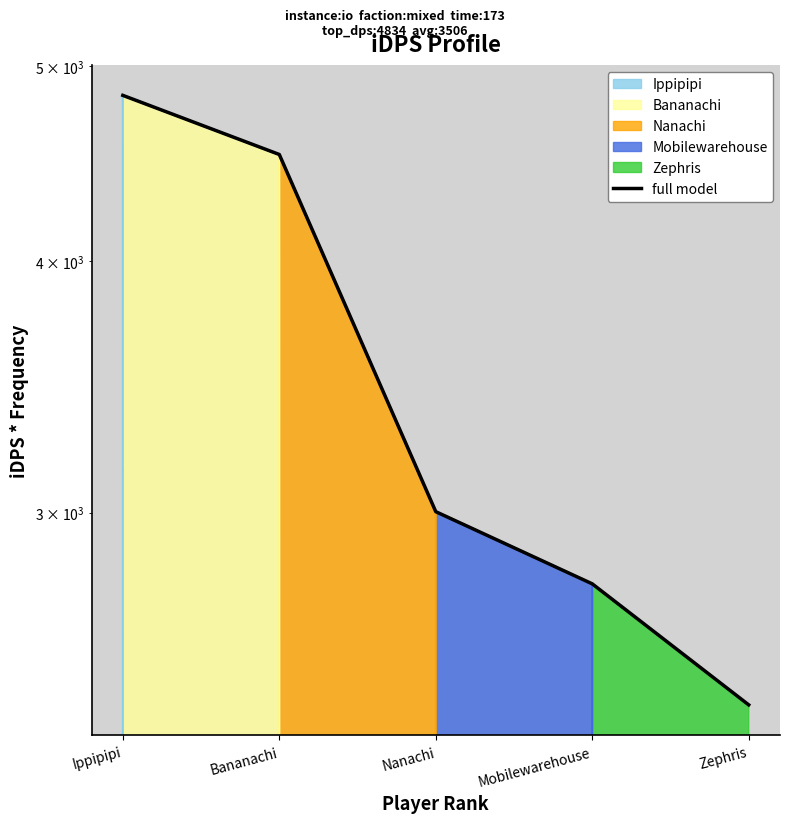

The chart shows a value of 4518.0 at Bananachi. True or false?

True